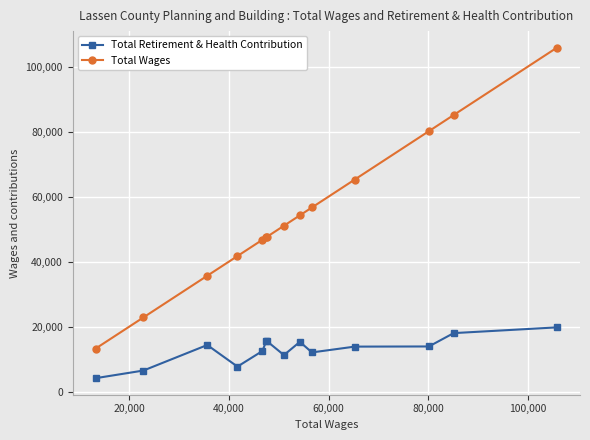

What is the difference between the maximum and minimum values in the Total Wages series?

92632